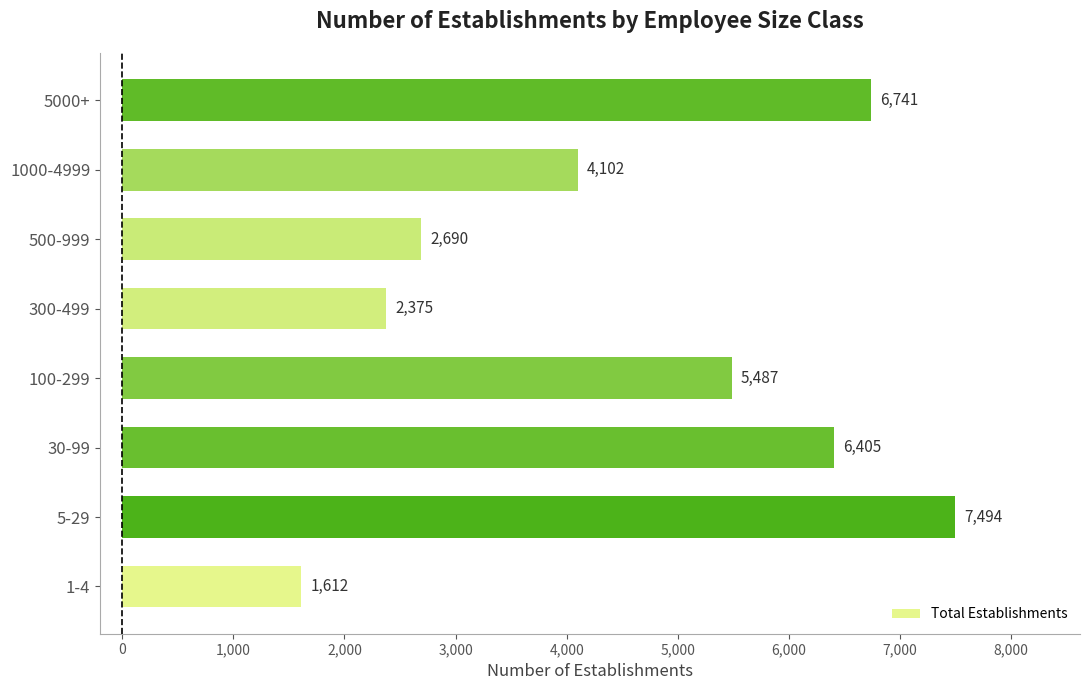

What is the difference between the maximum and minimum values?

5882